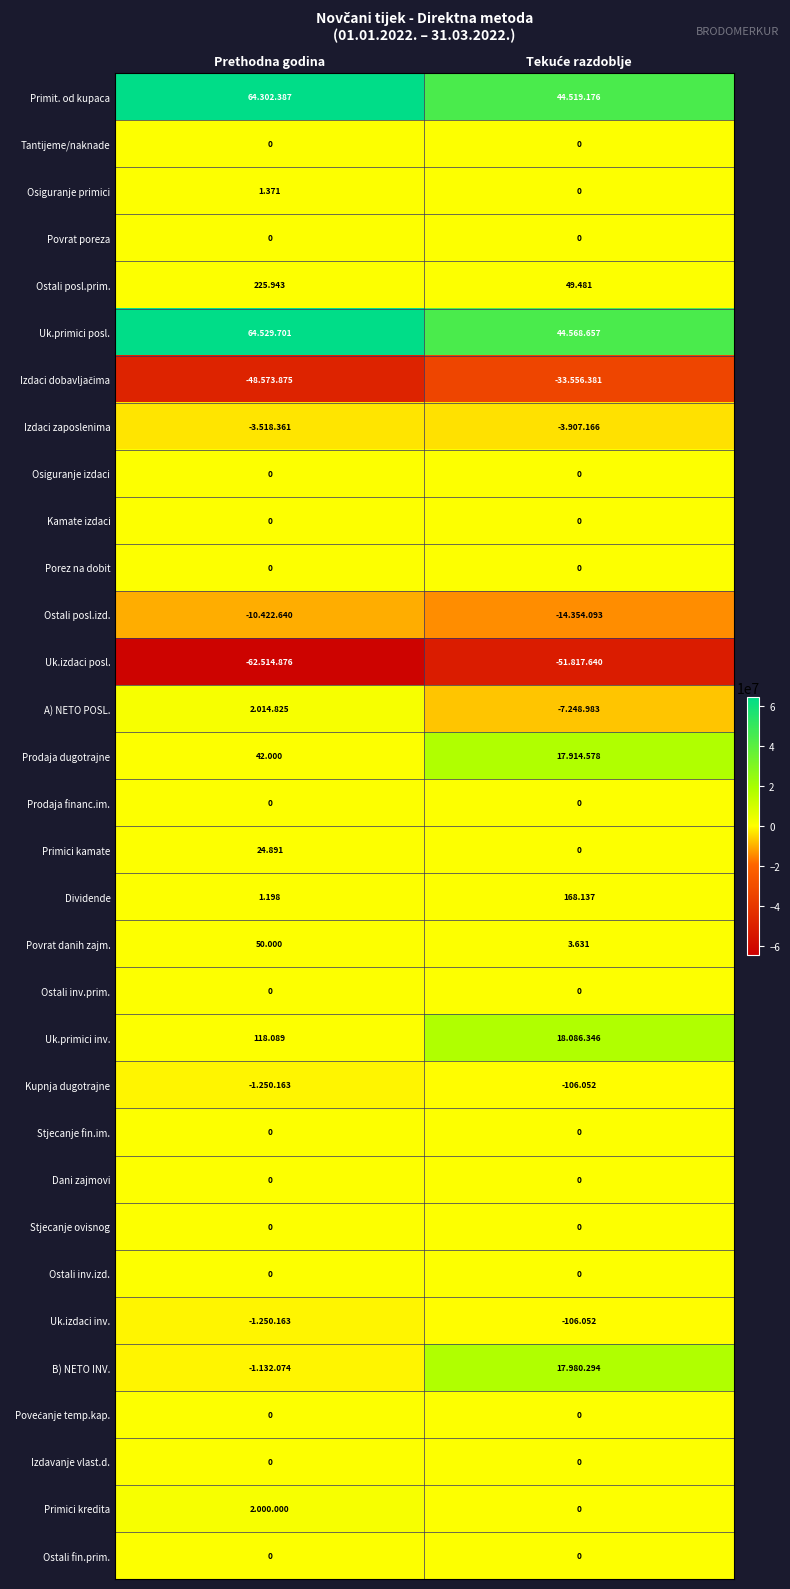

Between Prethodna godina and Tekuće razdoblje, which series saw the biggest shift?

Uk.primici posl.